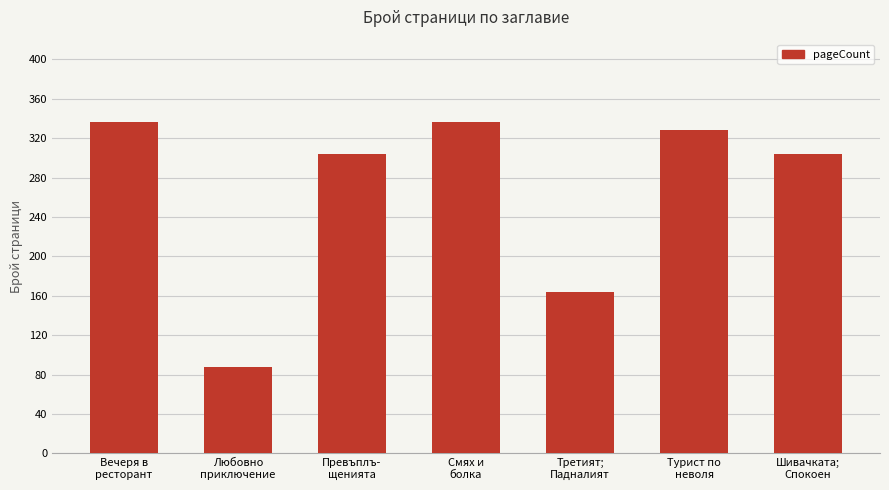

Reading right to left, what are all the values shown in this chart?

304	328	164	336	304	88	336